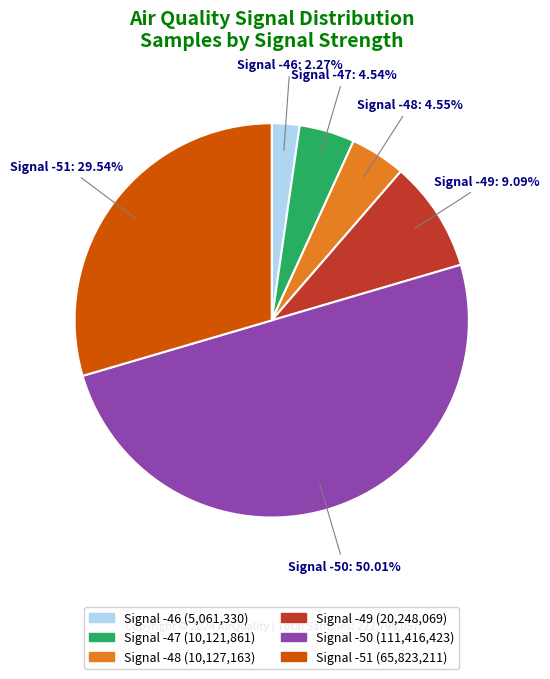

Count the number of slices in the pie.

6